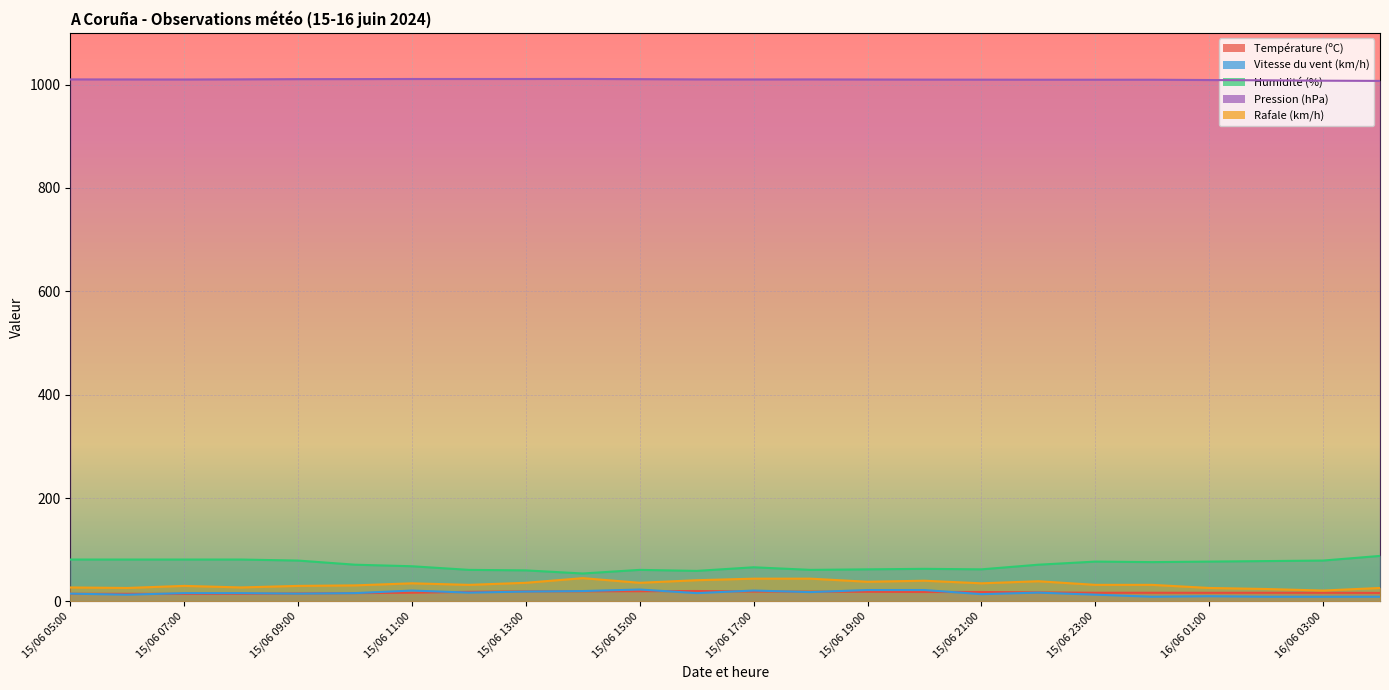

How many values in the Humidité (%) series exceed 71?

11